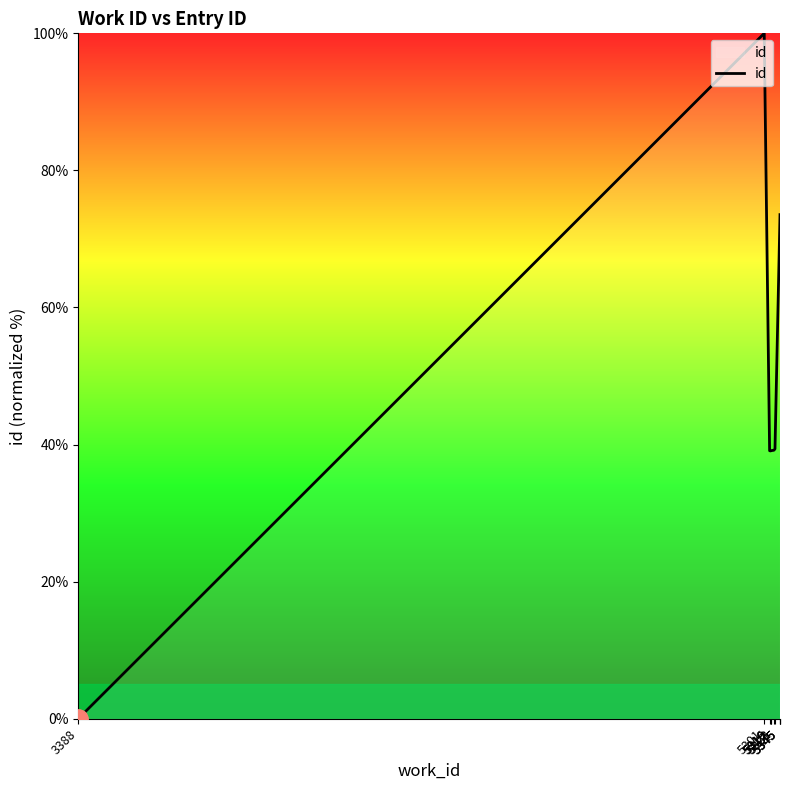

Reading left to right, list all the values displayed in this chart.

0.0	100.0	39.1	39.1	39.1	39.2	39.4	73.5	73.5	73.5